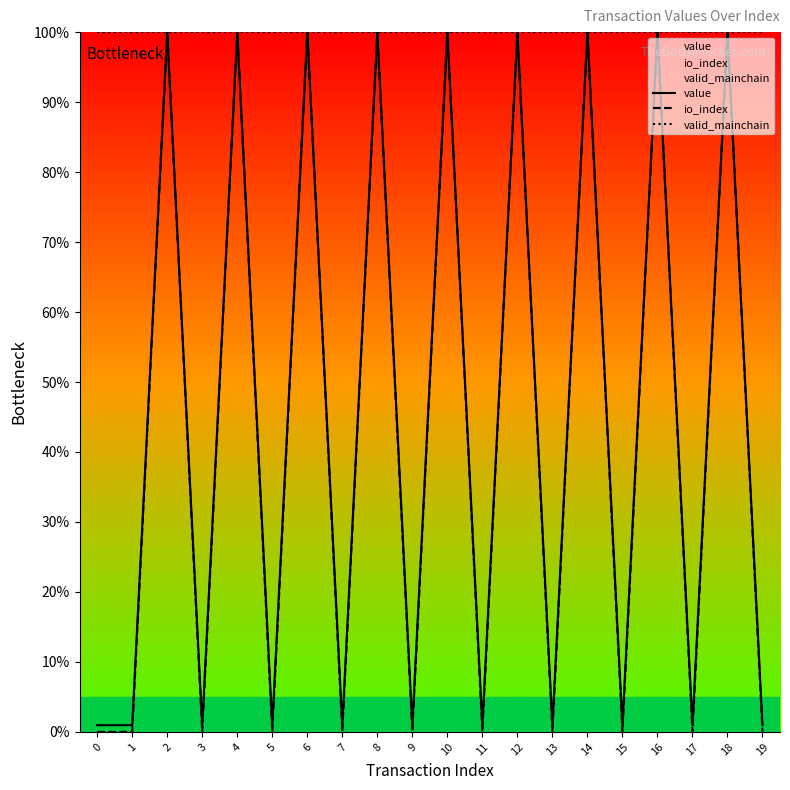

How many categories are shown in the chart?

20